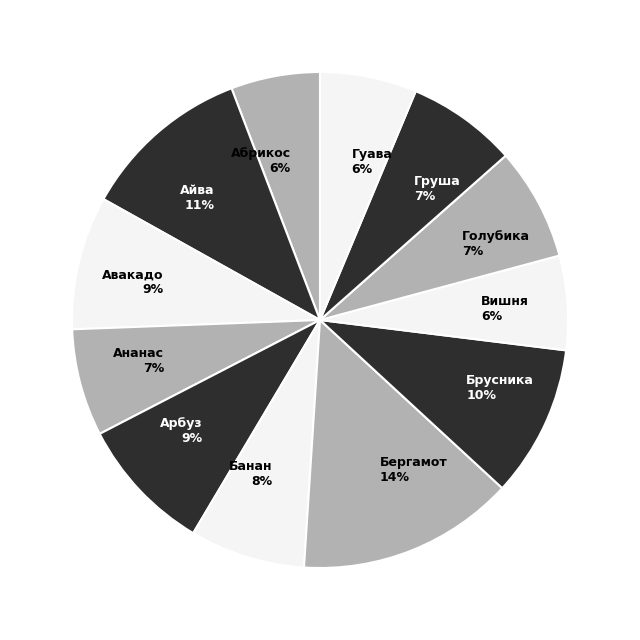

Approximately how many times larger is the value at Груша compared to Бергамот?

0.5